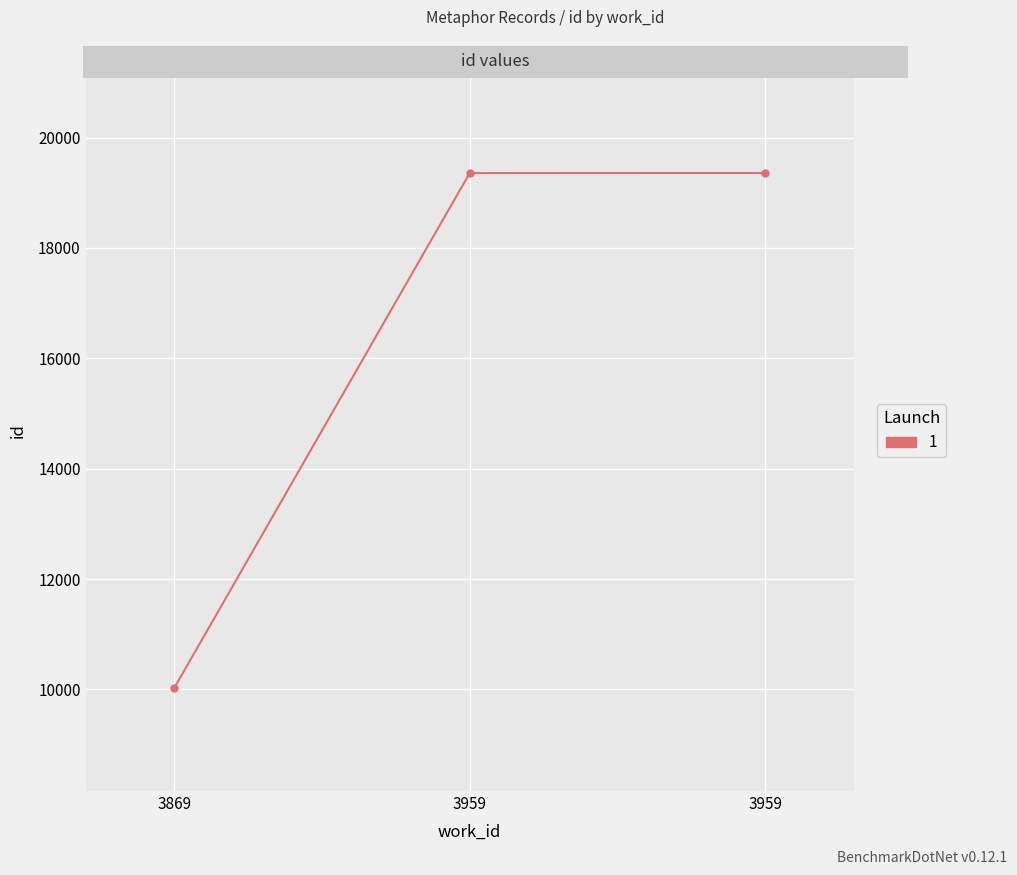

What is the value of the 2nd point from the left?

19357